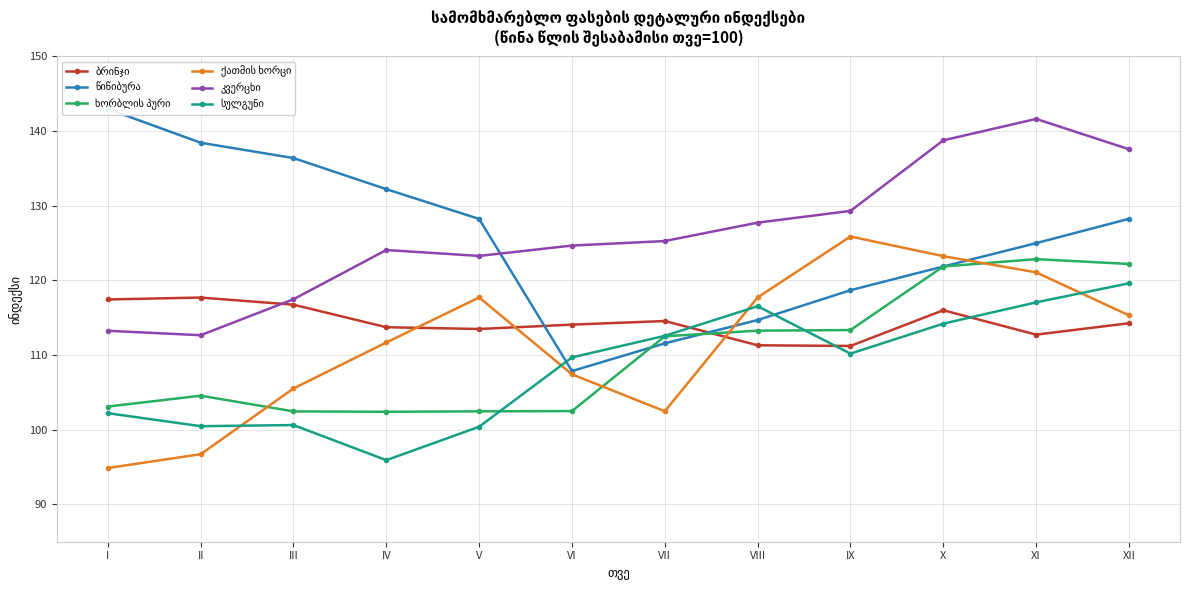

Which series has the largest range (max minus min)?

წიწიბურა